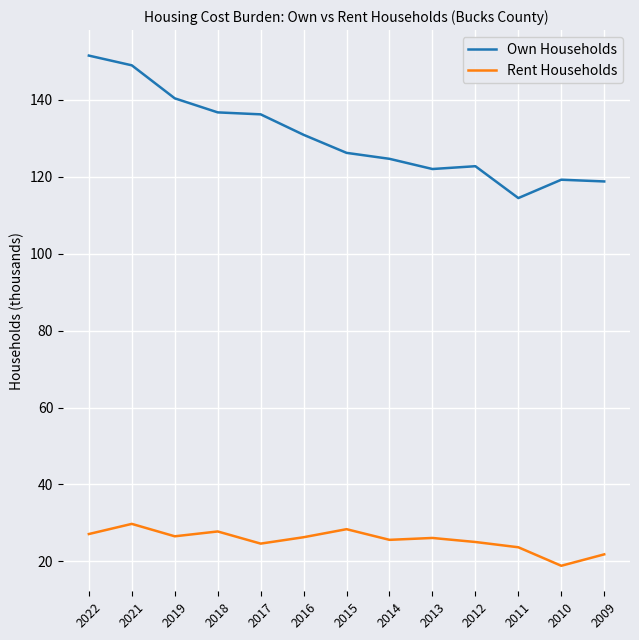

Where is the first local minimum for Rent Households?

2019